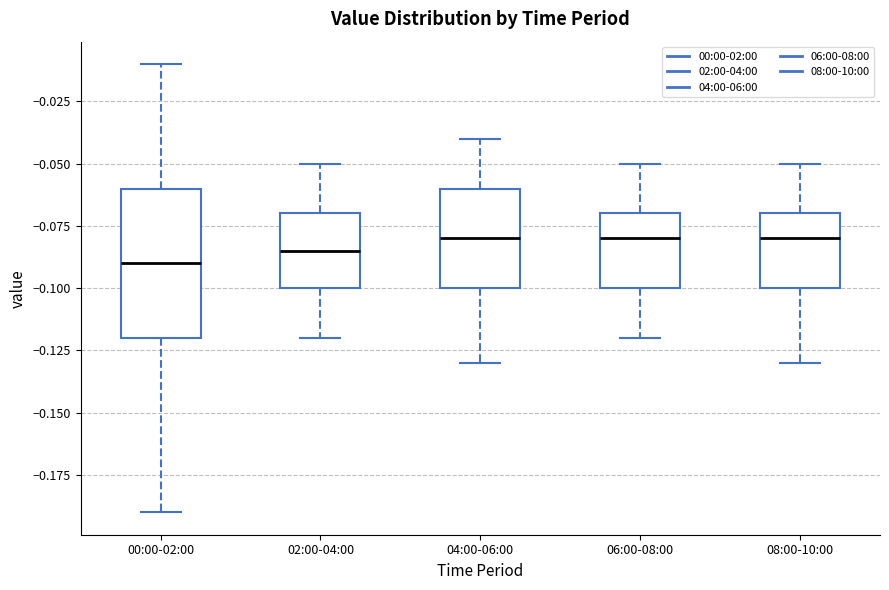

Which box's median line is the lowest?

00:00-02:00